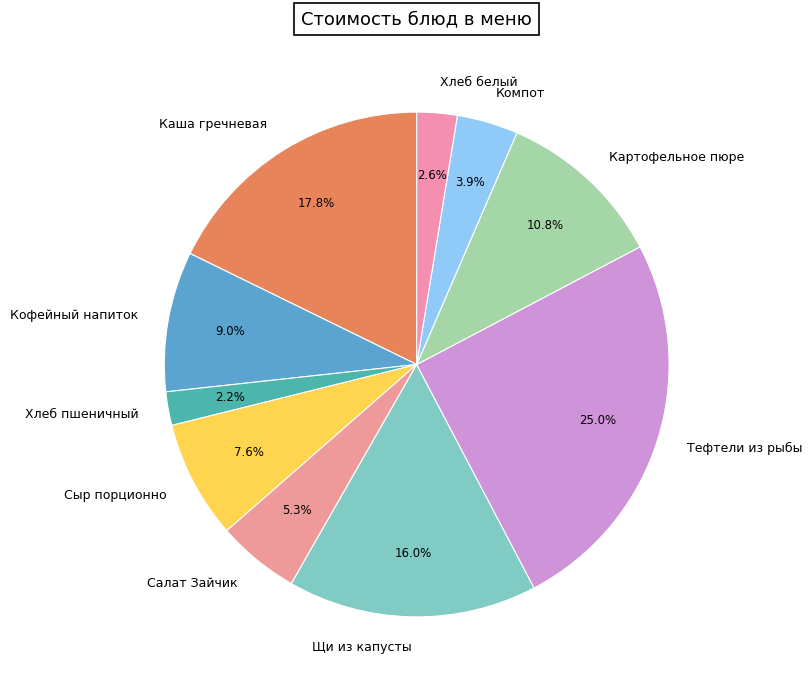

How many segments does this pie chart have?

10